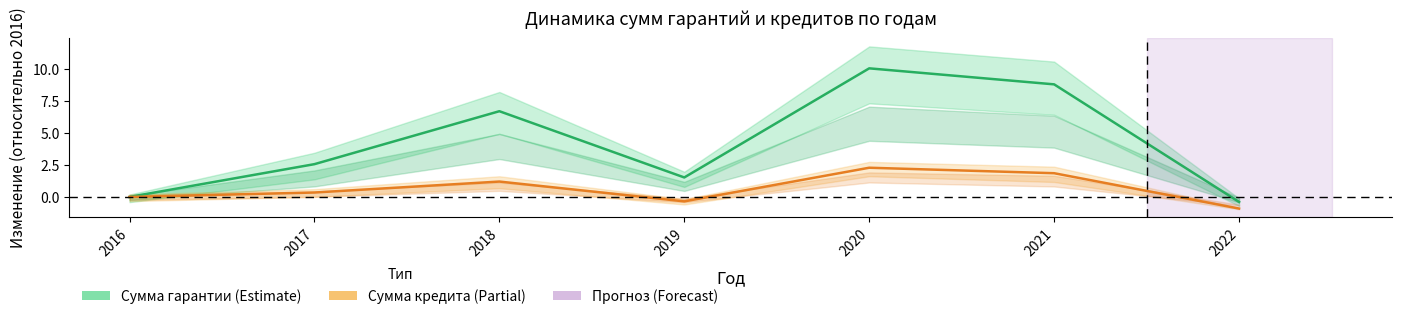

True or false: Сумма гарантии and Сумма кредита cross at least once.

False